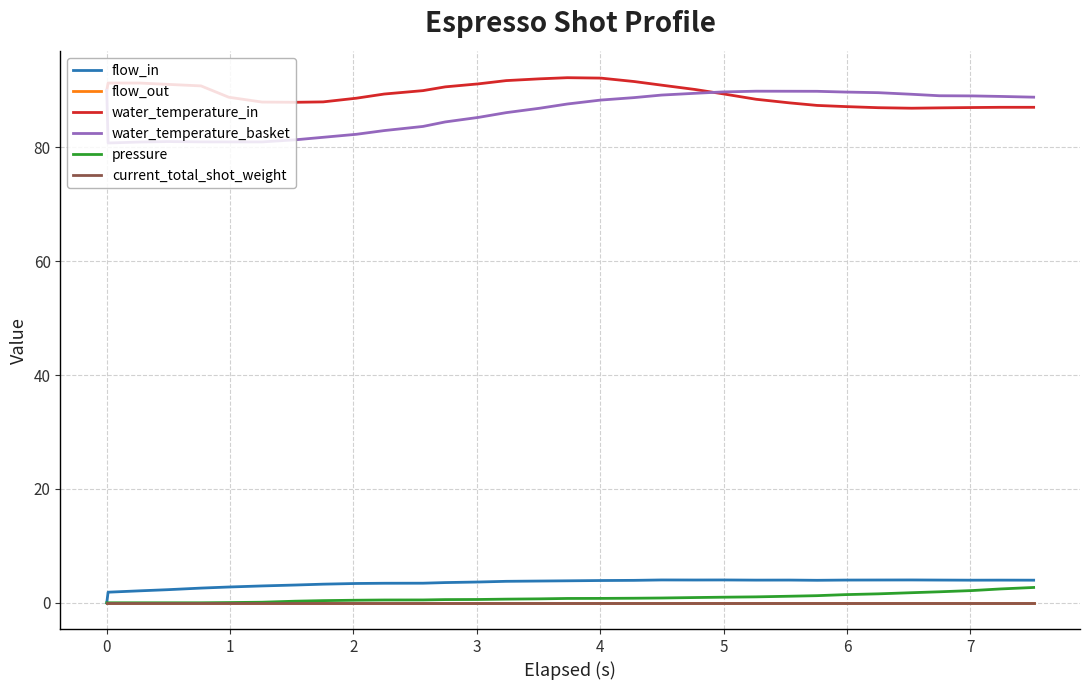

Does the chart display data point markers on the line(s)?

No